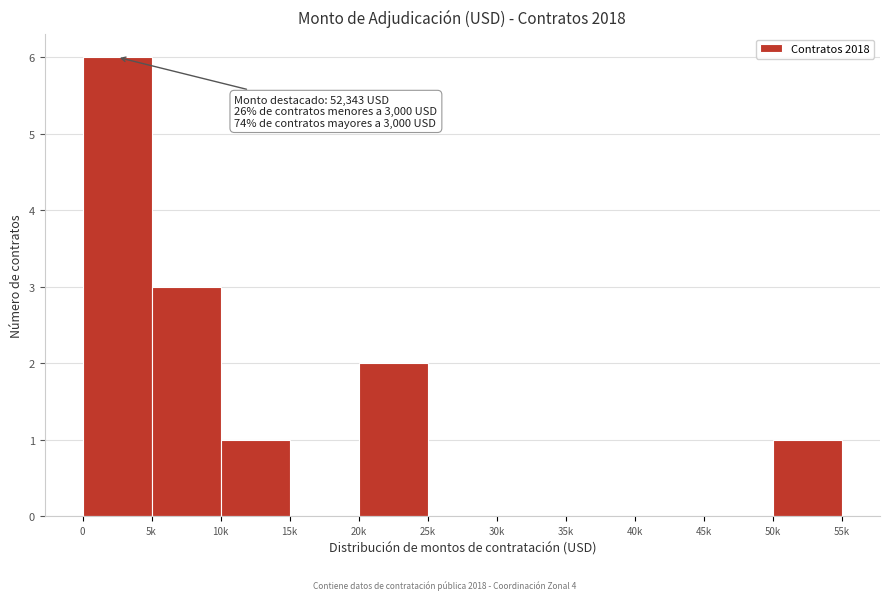

Reading right to left, what are all the values shown in this chart?

50k=1	45k=0	40k=0	35k=0	30k=0	25k=0	20k=2	15k=0	10k=1	5k=3	0=6